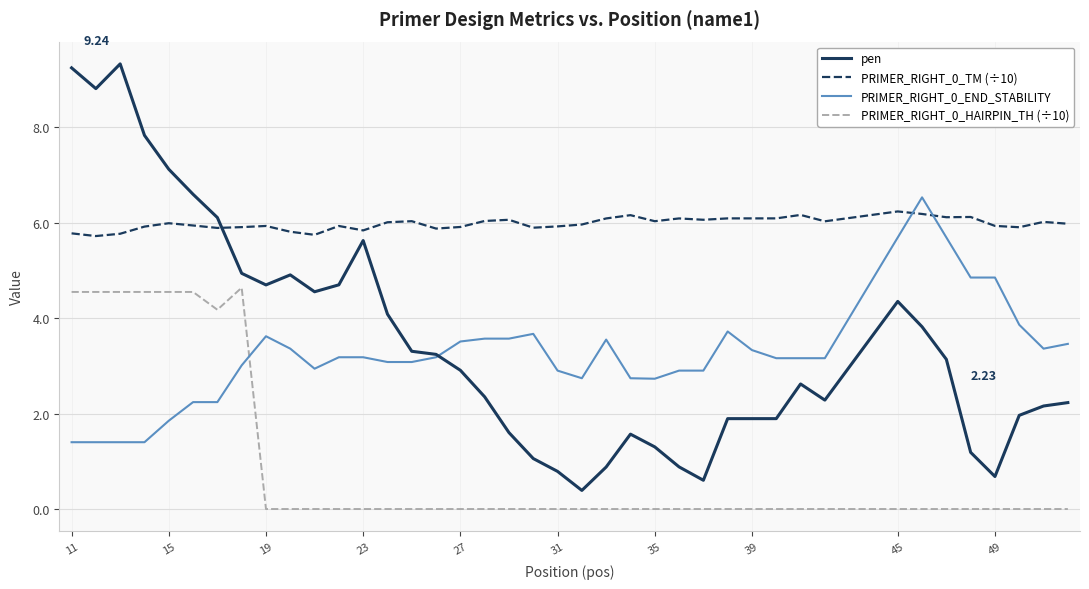

Which series has the largest range (max minus min)?

pen